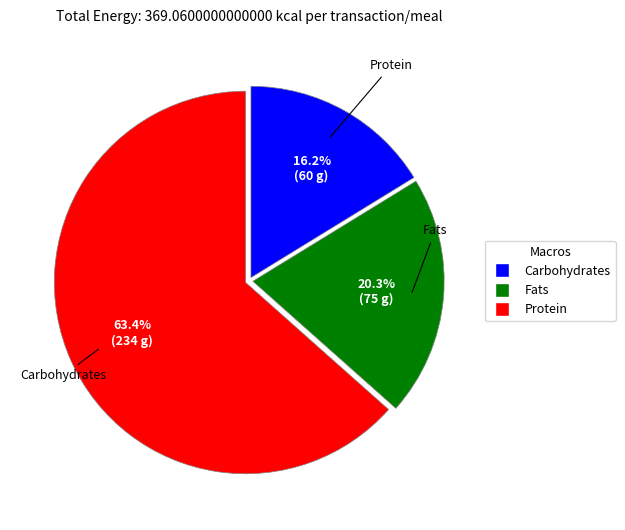

Is there any slice that represents more than half of the pie?

Yes